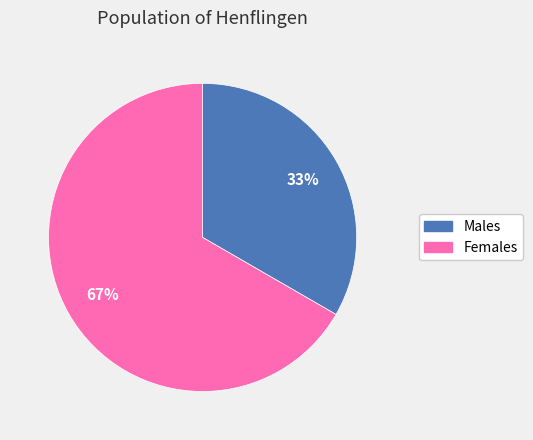

Do Females and Males together represent more than half of the pie?

Yes